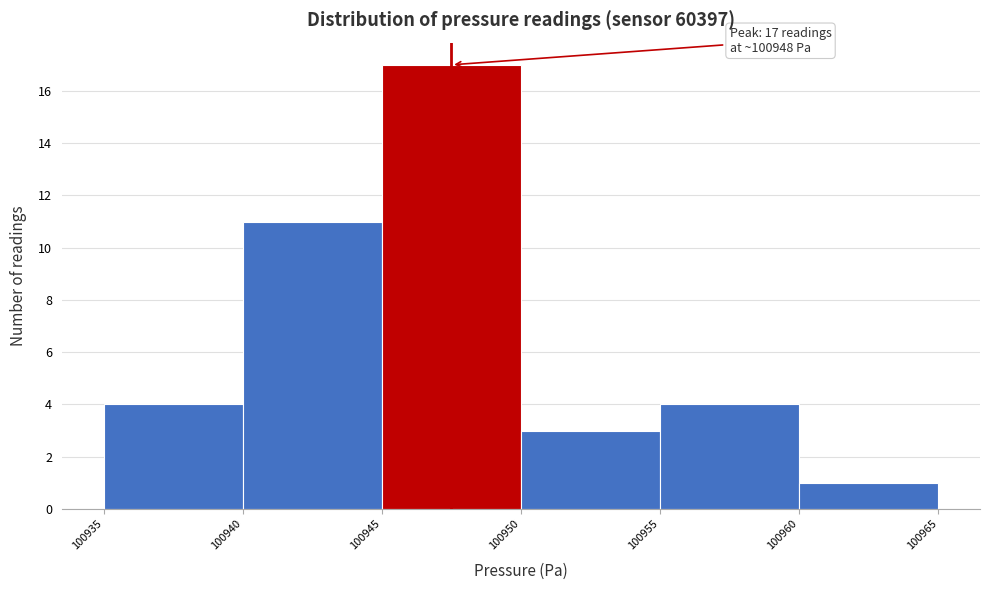

Over which range of the x-axis is the bar tallest?

100945 to 100950